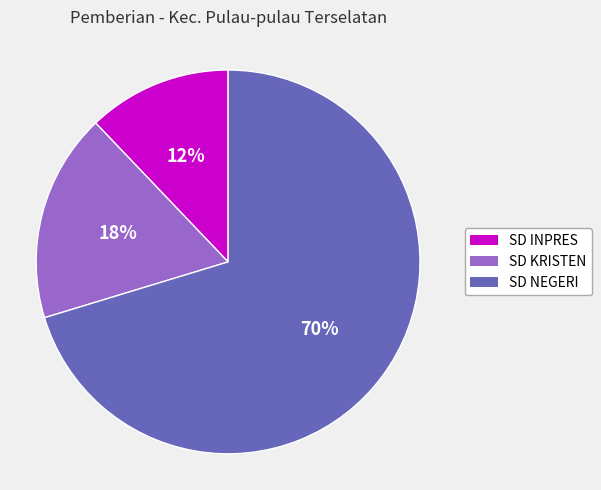

Approximately how many times larger is the value at SD NEGERI compared to SD INPRES?

5.8